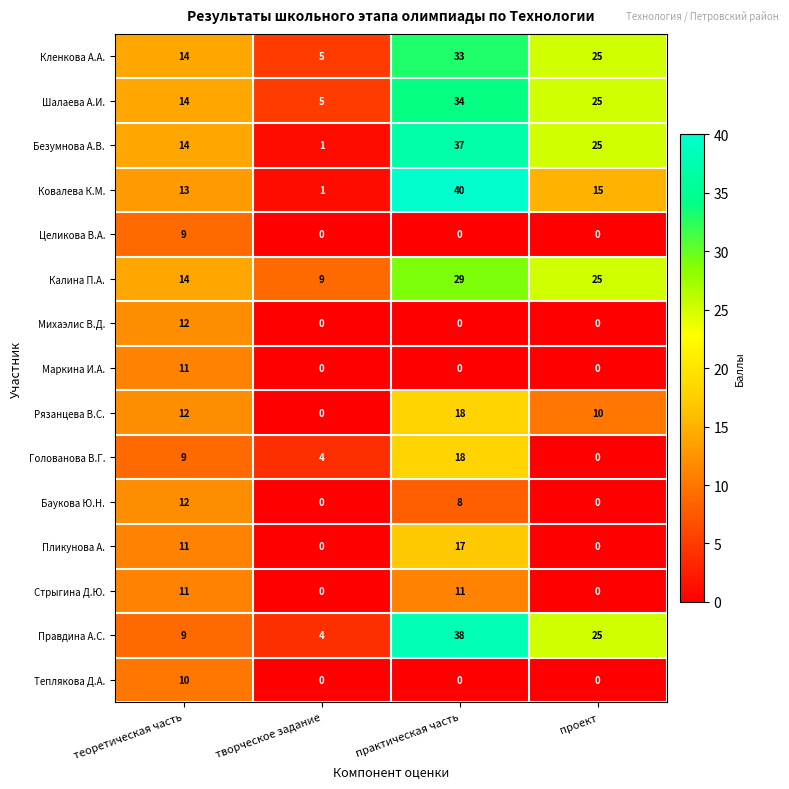

Rank the categories by Кленкова А.А. value from lowest to highest.

творческое задание, теоретическая часть, проект, практическая часть